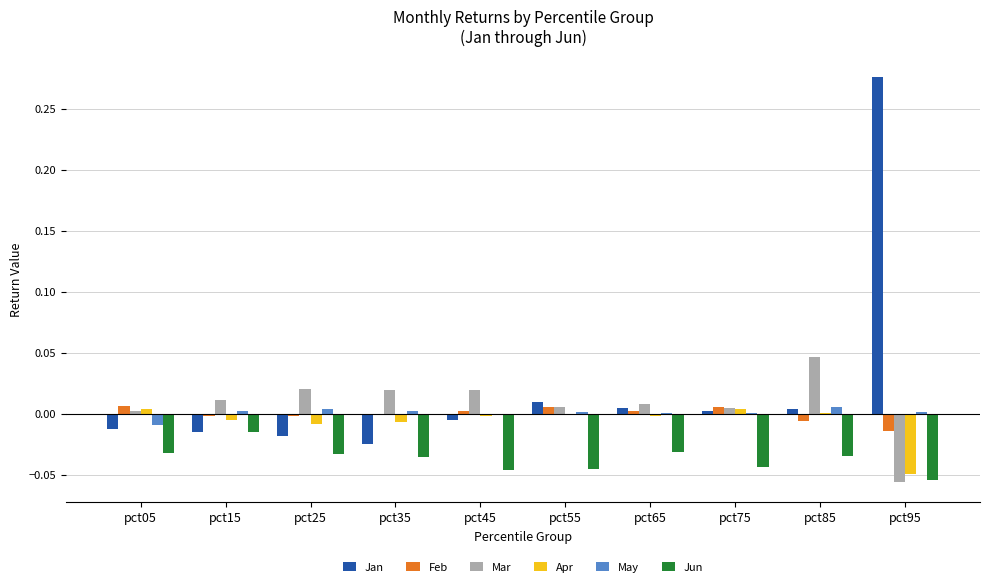

At which category is the sum across all series the highest?

pct95